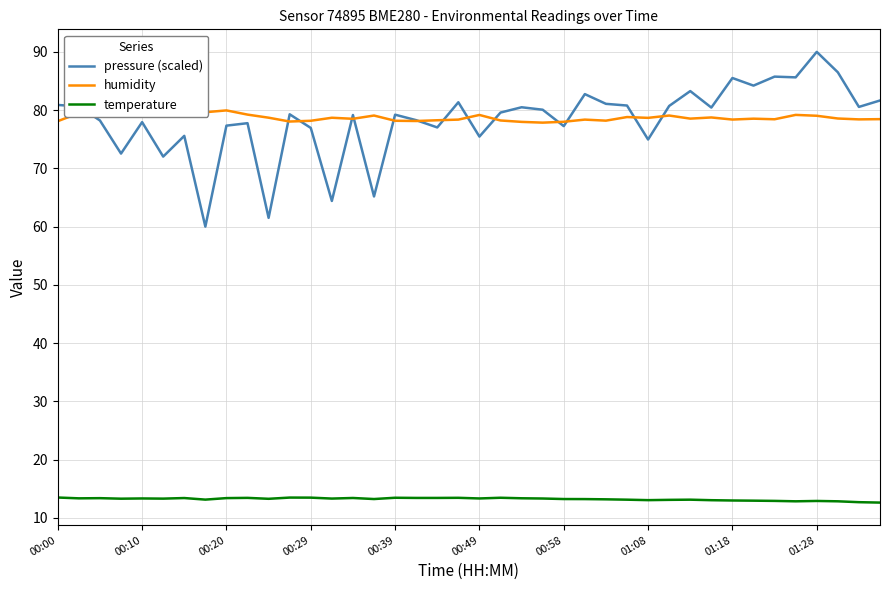

Which series has the largest total across all categories?

humidity